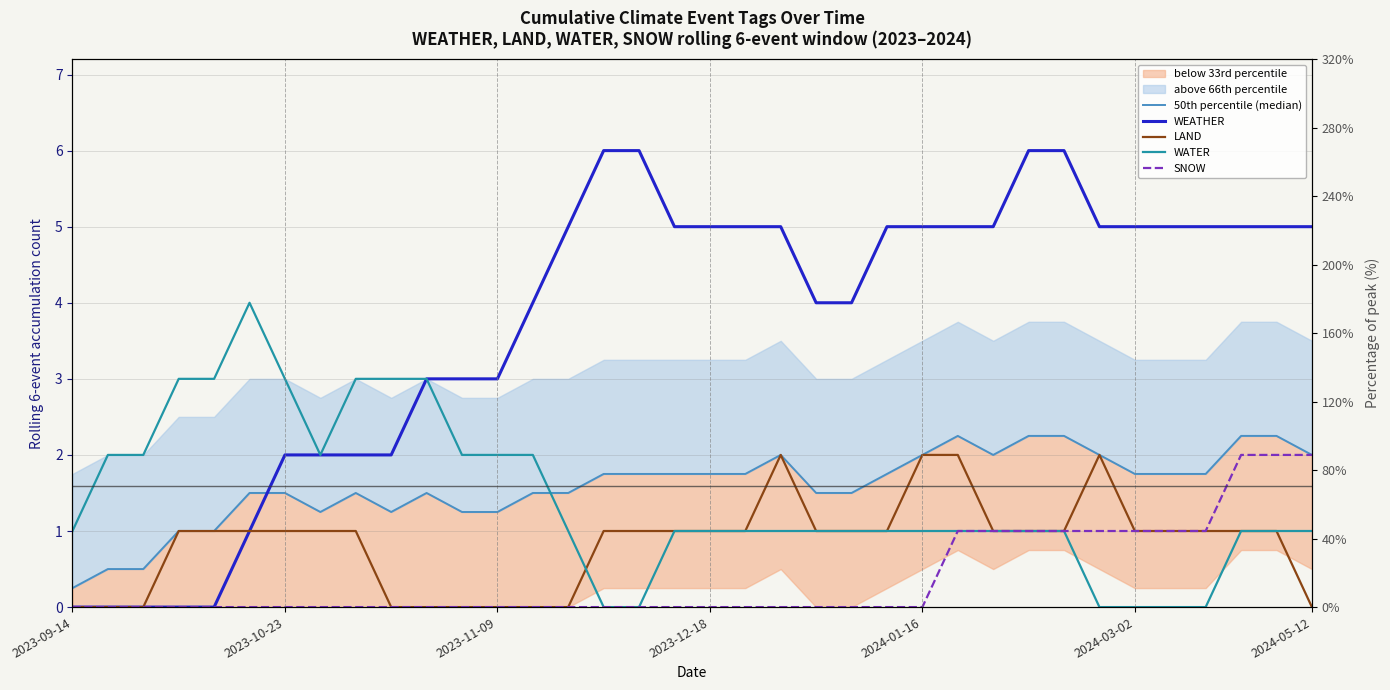

What is the label of the 4th point from the left?

2023-12-18